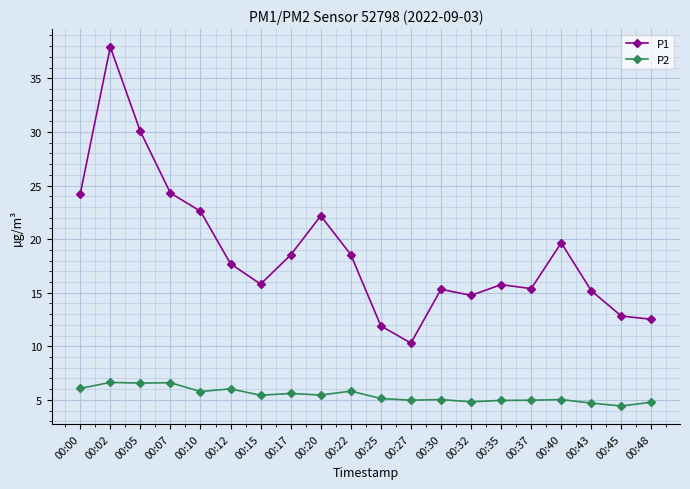

At which category is the sum across all series the highest?

00:02